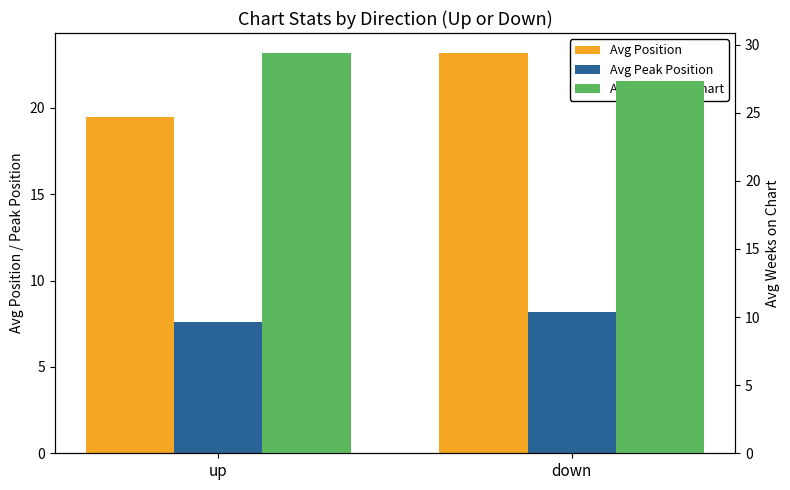

Which series has the largest total across all categories?

Avg Weeks on Chart